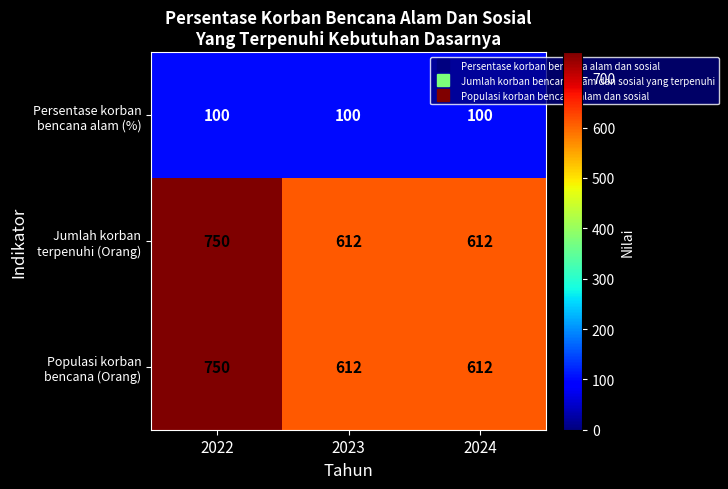

What is the difference between the highest and lowest values at 2024?

512